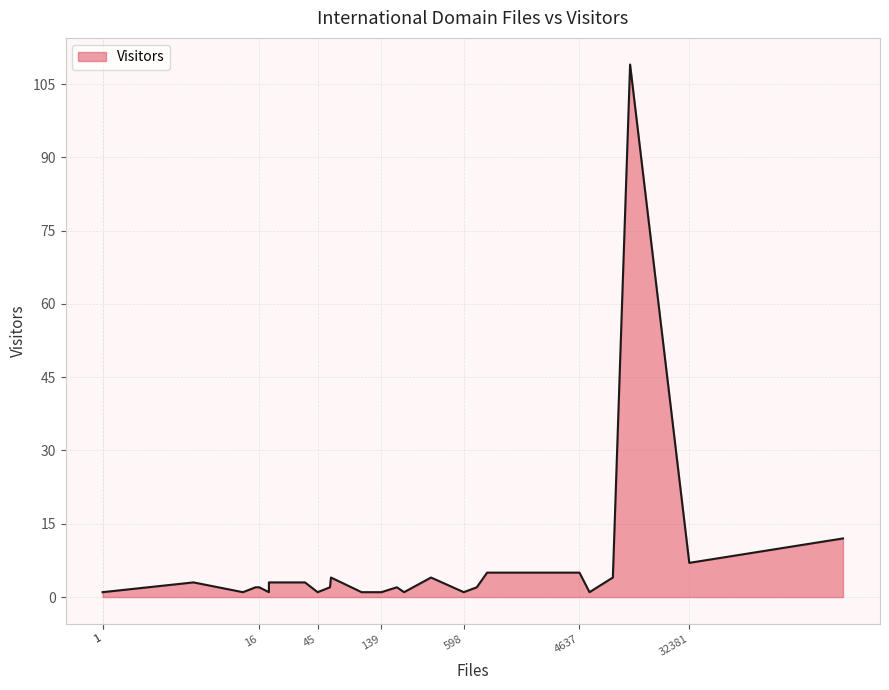

What is the value of the 8th point from the left?

1